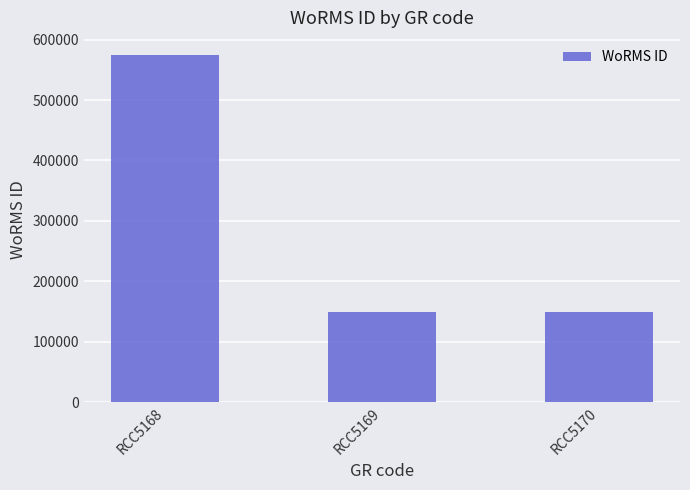

How many categories are shown in the chart?

3